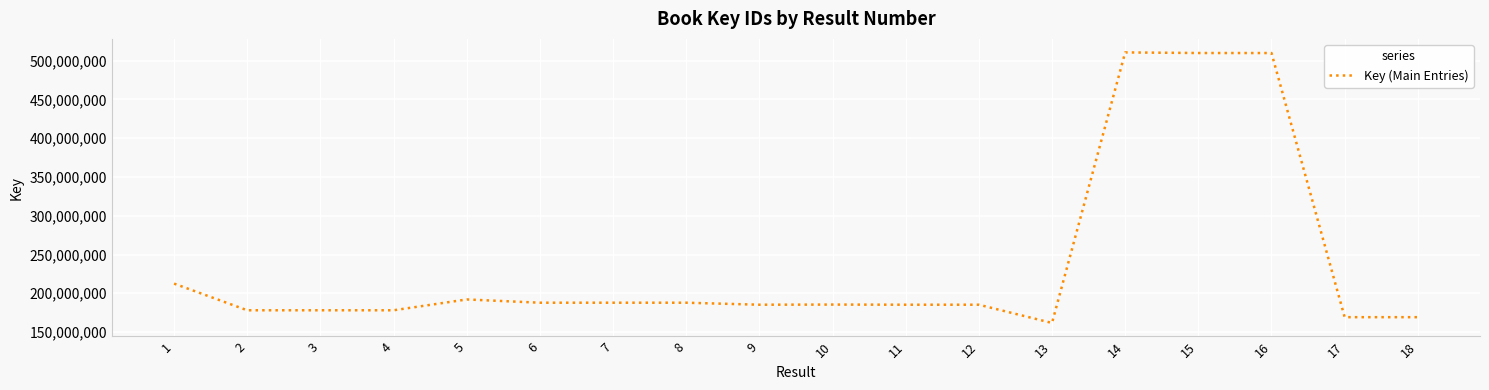

Read the value at 16, to the nearest 10.

509826390